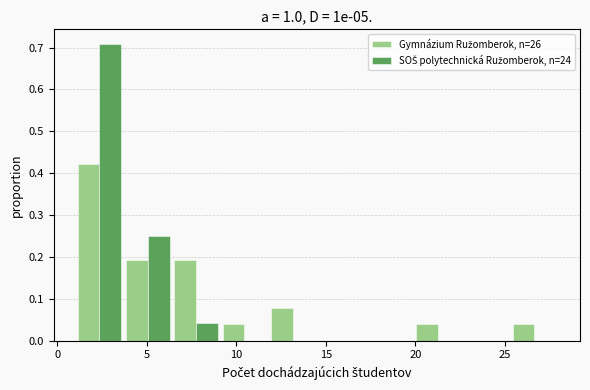

Reading left to right, list every range on the x-axis with the height of the bar of each series over it. Neither the bar edges nor the heights are printed on the chart, so give them approximately, as read against the axes.

1.0 to 3.7: Gymnázium Ružomberok, n=26=0.42	SOŠ polytechnická Ružomberok, n=24=0.71
3.7 to 6.4: Gymnázium Ružomberok, n=26=0.19	SOŠ polytechnická Ružomberok, n=24=0.25
6.4 to 9.1: Gymnázium Ružomberok, n=26=0.19	SOŠ polytechnická Ružomberok, n=24=0.04
9.1 to 11.8: Gymnázium Ružomberok, n=26=0.04	SOŠ polytechnická Ružomberok, n=24=0
11.8 to 14.5: Gymnázium Ružomberok, n=26=0.08	SOŠ polytechnická Ružomberok, n=24=0
14.5 to 17.2: Gymnázium Ružomberok, n=26=0	SOŠ polytechnická Ružomberok, n=24=0
17.2 to 19.9: Gymnázium Ružomberok, n=26=0	SOŠ polytechnická Ružomberok, n=24=0
19.9 to 22.6: Gymnázium Ružomberok, n=26=0.04	SOŠ polytechnická Ružomberok, n=24=0
22.6 to 25.3: Gymnázium Ružomberok, n=26=0	SOŠ polytechnická Ružomberok, n=24=0
25.3 to 28.0: Gymnázium Ružomberok, n=26=0.04	SOŠ polytechnická Ružomberok, n=24=0